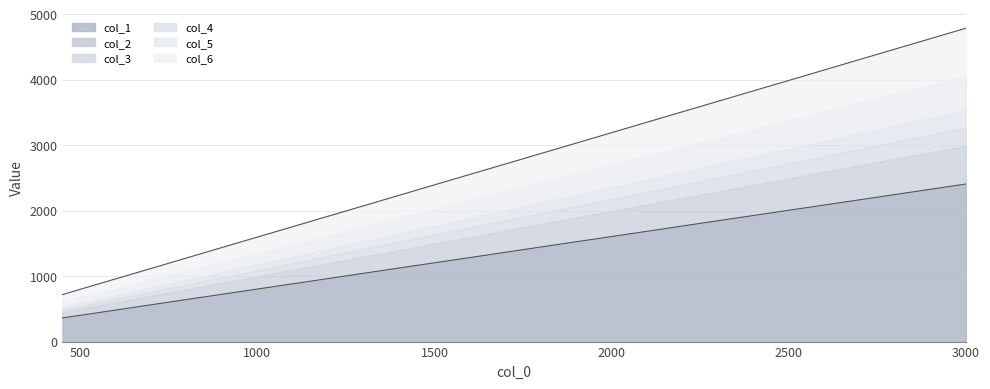

List the labels in order of col_5 value, smallest first.

450, 600, 750, 900, 1050, 1200, 1350, 1500, 1650, 1800, 1950, 2100, 2250, 2400, 2550, 2700, 3000